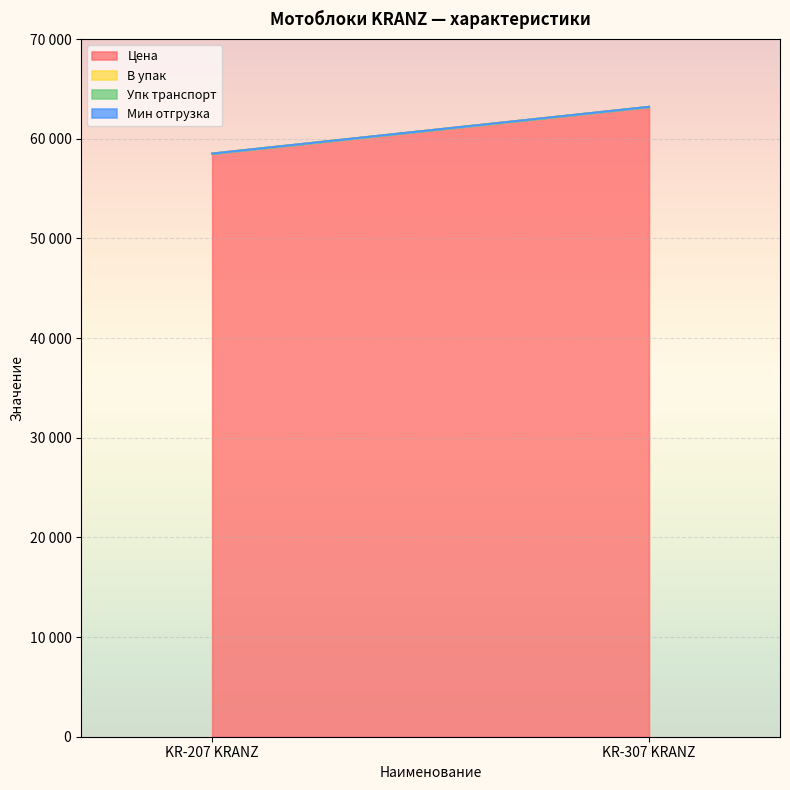

At which category does the chart reach its minimum across all series?

KR-207 KRANZ